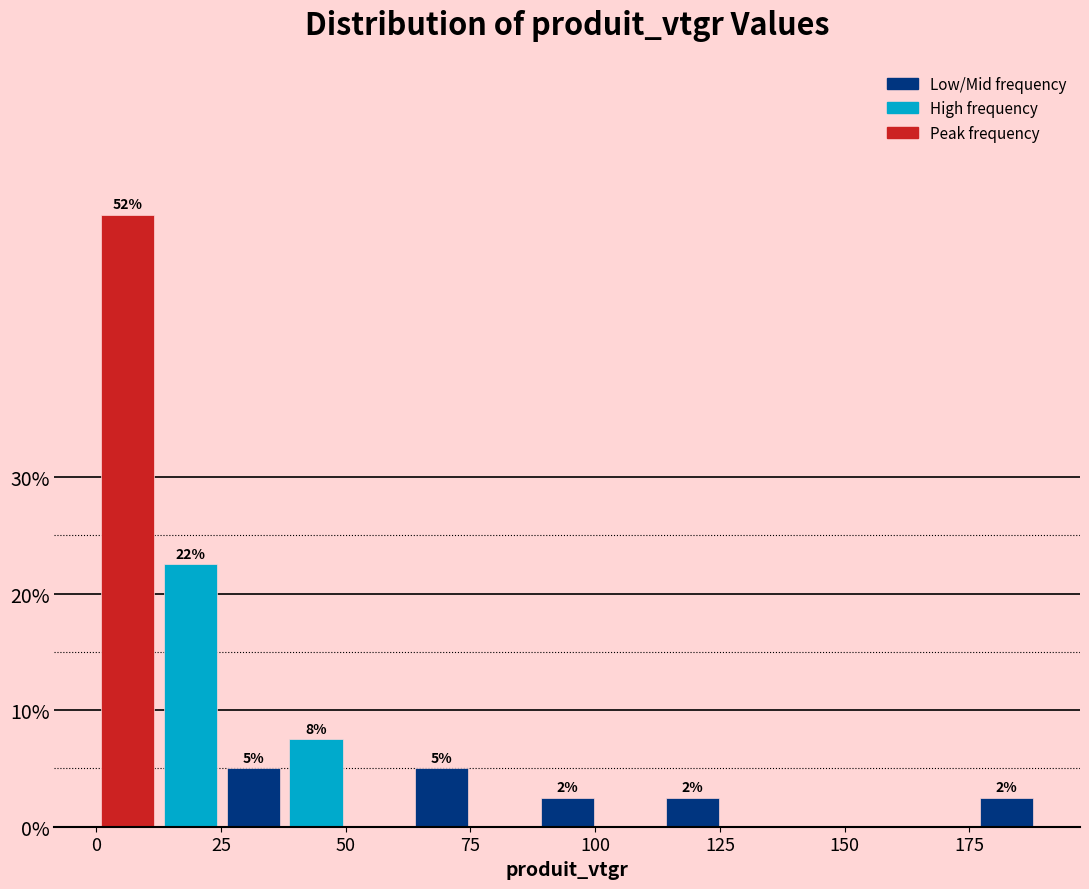

Around what value on the x-axis is the tallest bar? Give the approximate position of its centre, as read against the axis.

5